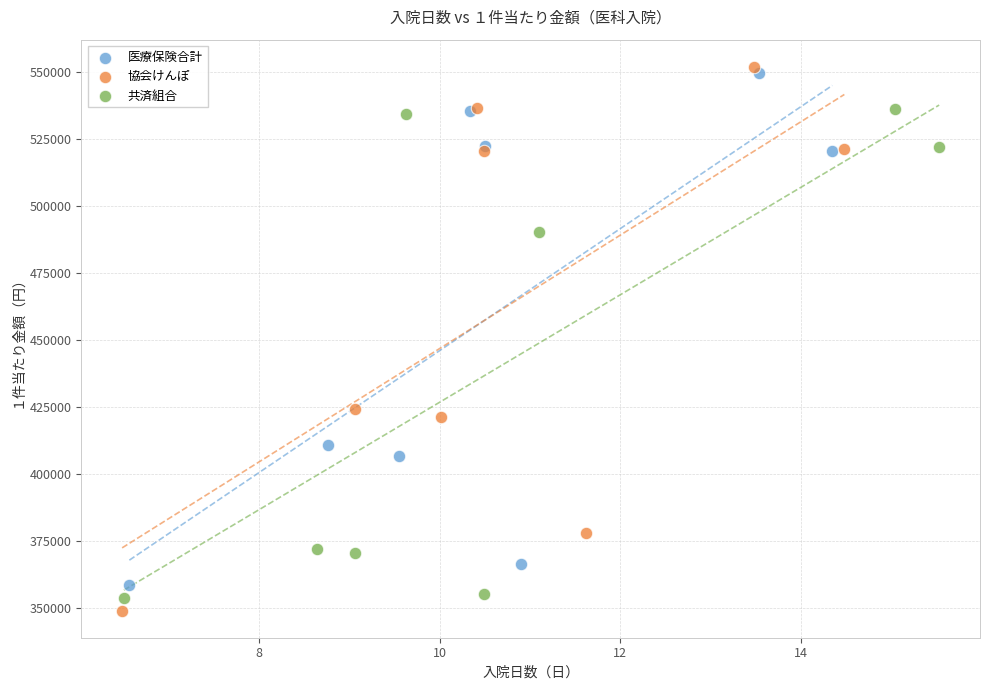

What are all the series names shown in the legend?

医療保険合計, 協会けんぽ, 共済組合